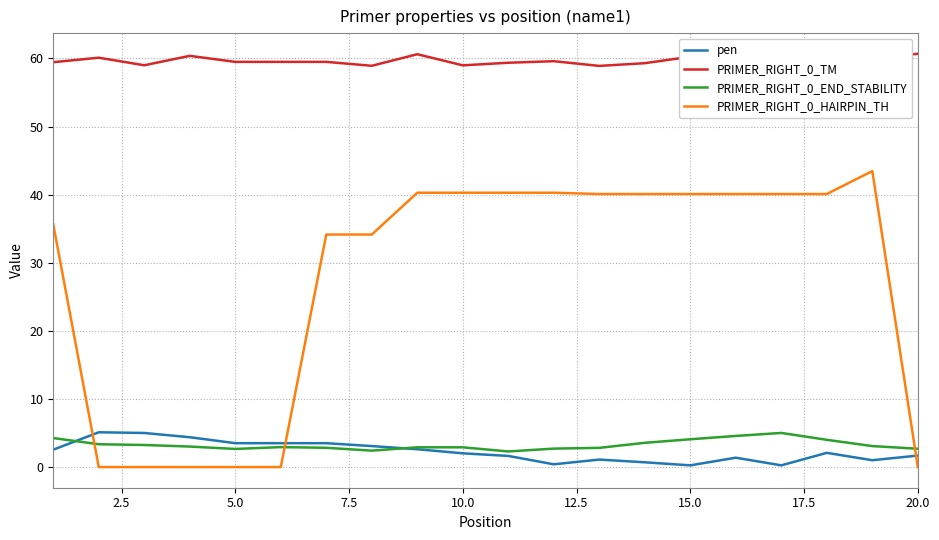

True or false: PRIMER_RIGHT_0_TM and pen intersect in this chart.

False